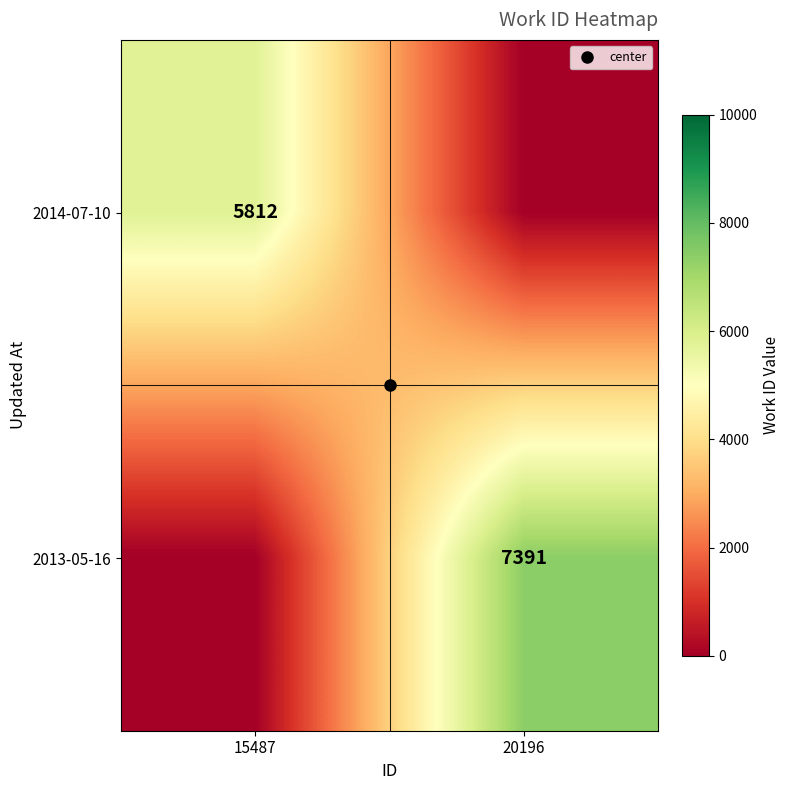

Which series has the widest spread of values?

2013-05-16